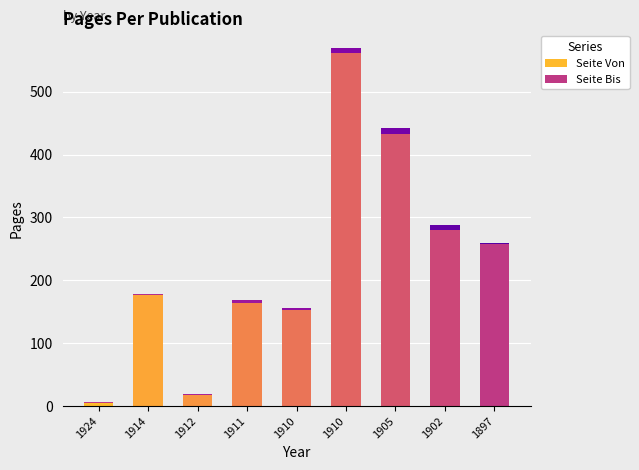

How many bars are there in total?

9